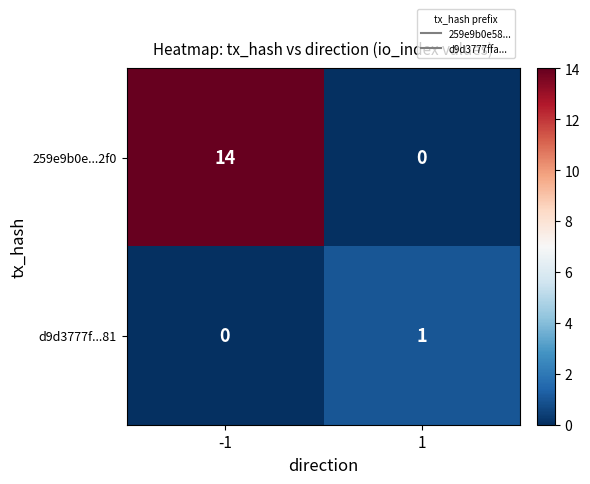

True or false: 259e9b0e...2f0 has a value of 23 at -1.

False